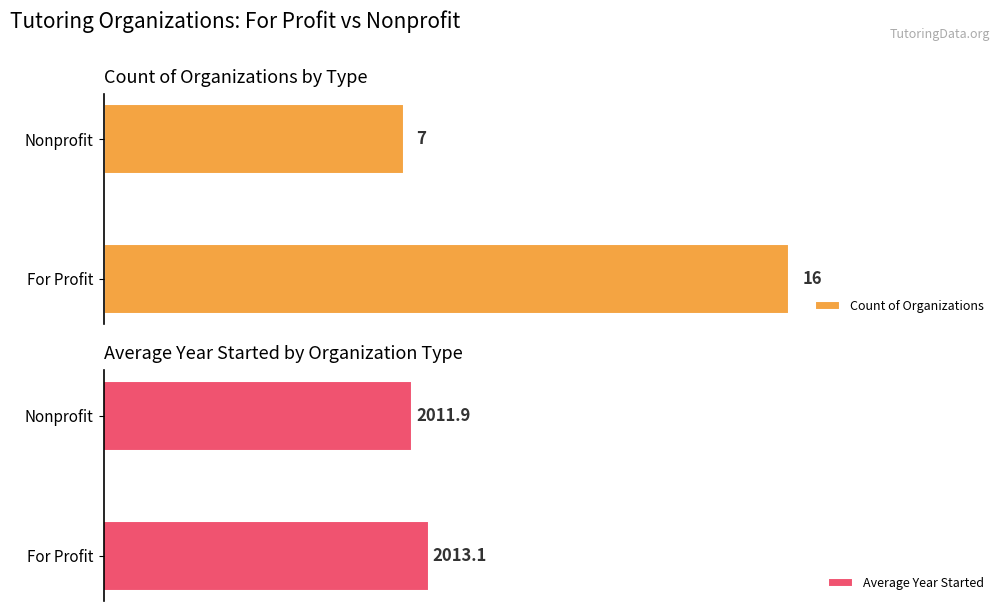

List the labels in order of Count of Organizations value, largest first.

For Profit, Nonprofit